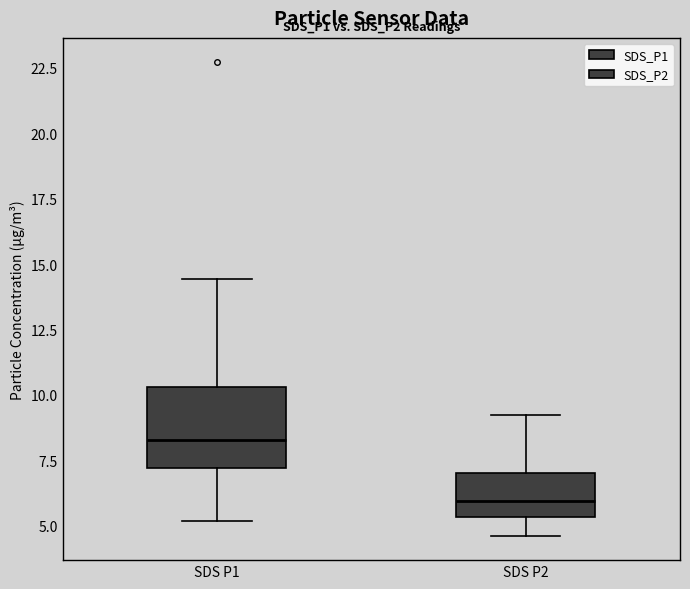

Comparing the boxes themselves (not the whiskers), which one is the tallest?

SDS P1